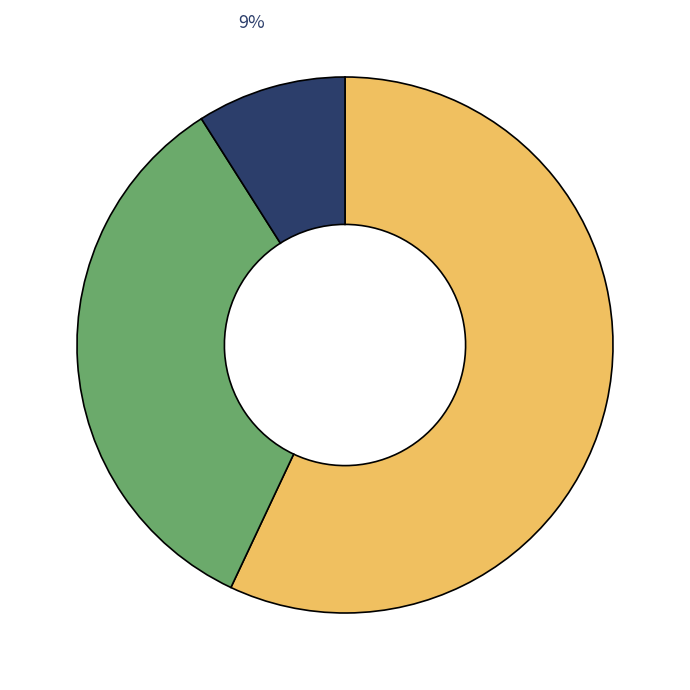

How many slices are in this pie chart?

3